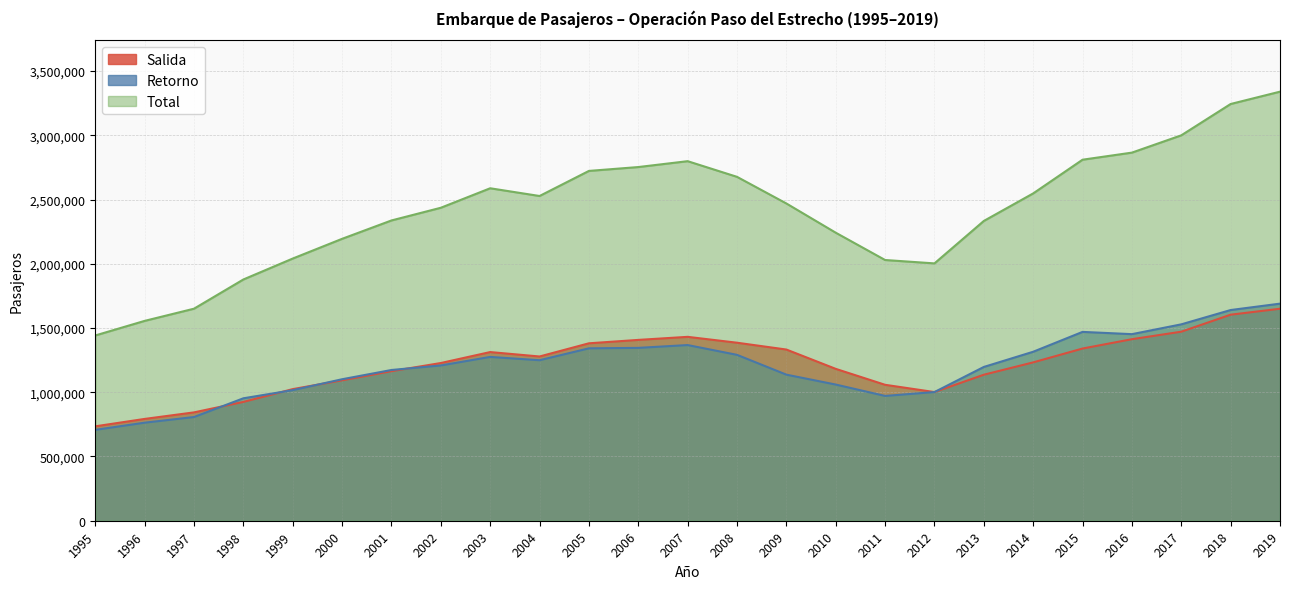

Where is Retorno nearest to the value 1198568?

2013